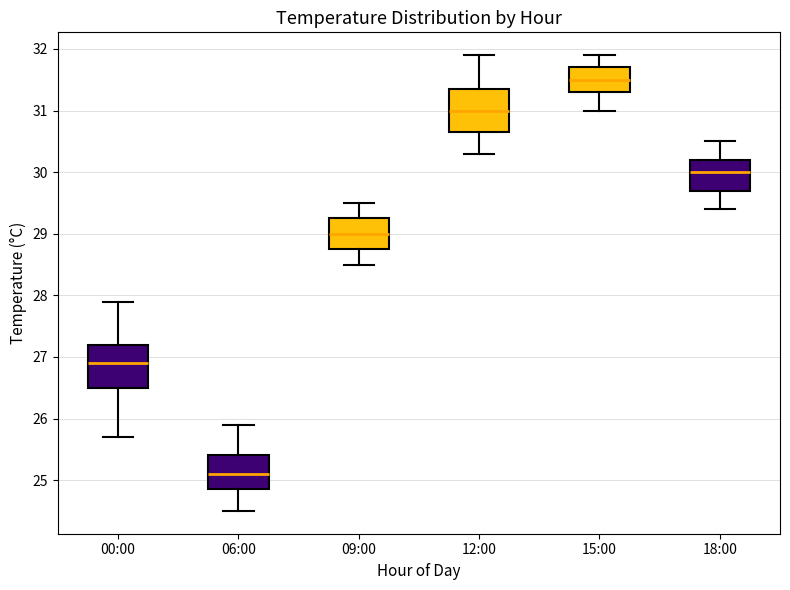

Reading left to right, transcribe this box plot: for each box, give where its median line is, the range the box spans, and where its two whiskers end, as read against the y-axis. The values are not printed on the chart, so give them approximately, as read against the axis.

00:00: median 26.9, box 26.5 to 27.2, whiskers 25.7 to 27.9
06:00: median 25.1, box 24.9 to 25.4, whiskers 24.5 to 25.9
09:00: median 29.0, box 28.8 to 29.3, whiskers 28.5 to 29.5
12:00: median 31.0, box 30.7 to 31.4, whiskers 30.3 to 31.9
15:00: median 31.5, box 31.3 to 31.7, whiskers 31.0 to 31.9
18:00: median 30.0, box 29.7 to 30.2, whiskers 29.4 to 30.5